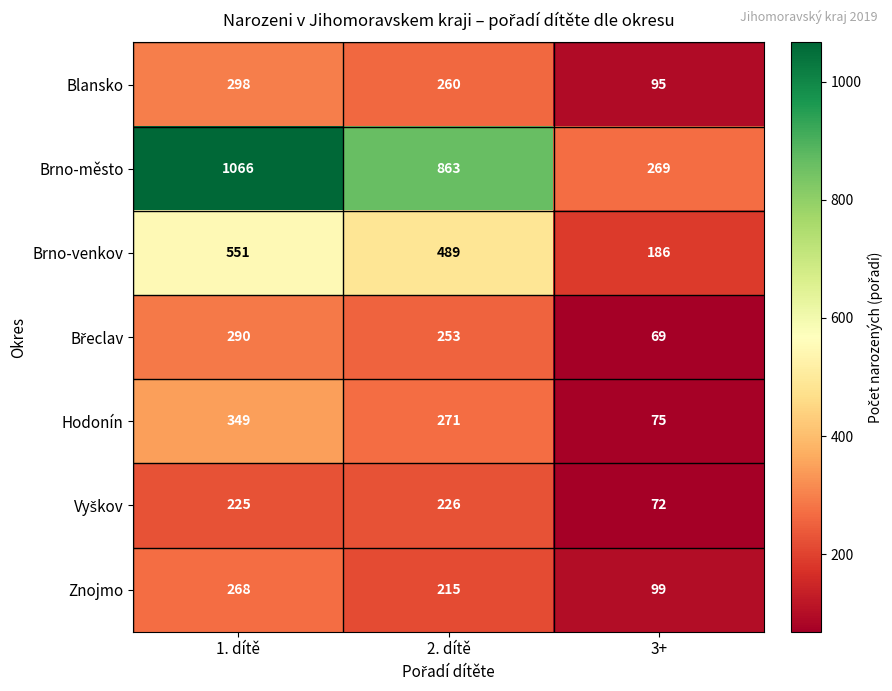

Which series changed the most between 1. dítě and 3+?

Brno-město